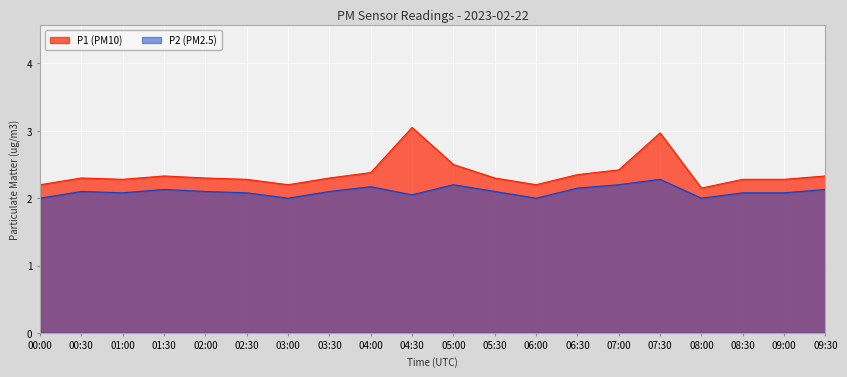

What are all the series names shown in the legend?

P1, P2